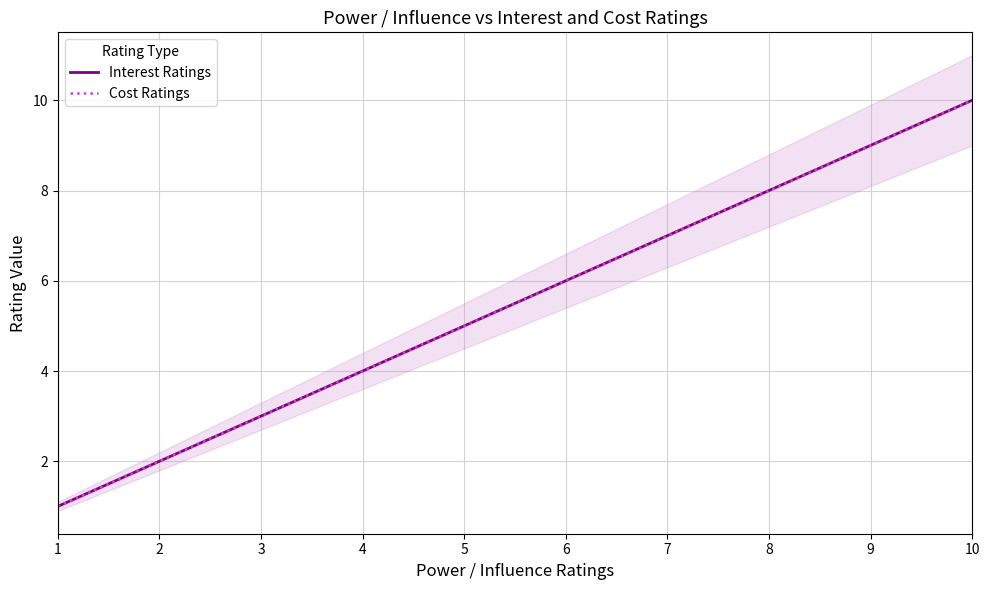

The Interest Ratings series shows 6 at 6. True or false?

True